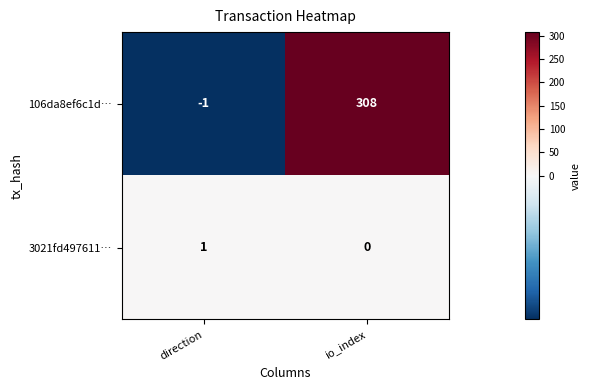

Reading left to right, extract all data points from this chart.

106da8ef6c1d…: -1	308
3021fd497611…: 1	0